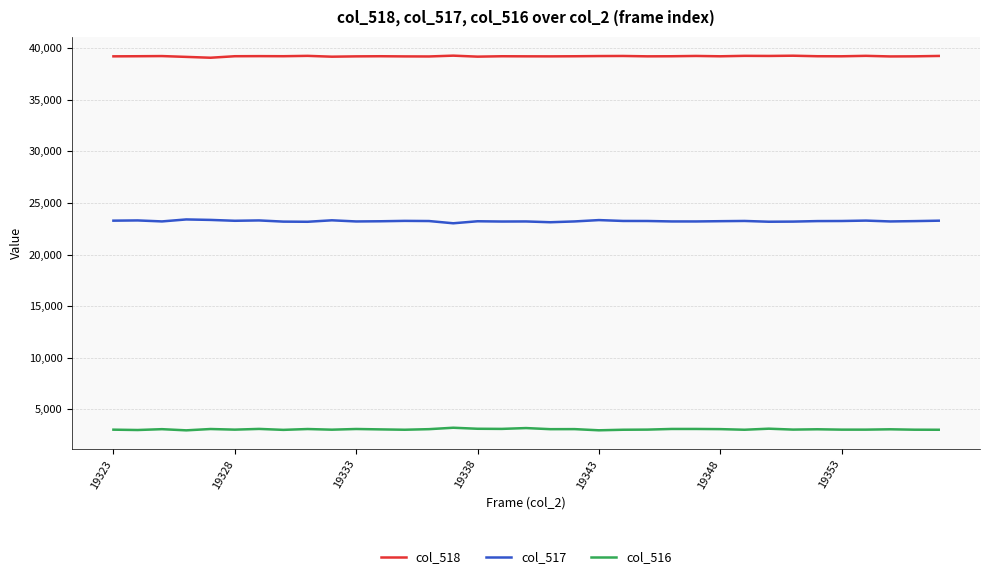

True or false: col_517 and col_516 cross at least once.

False